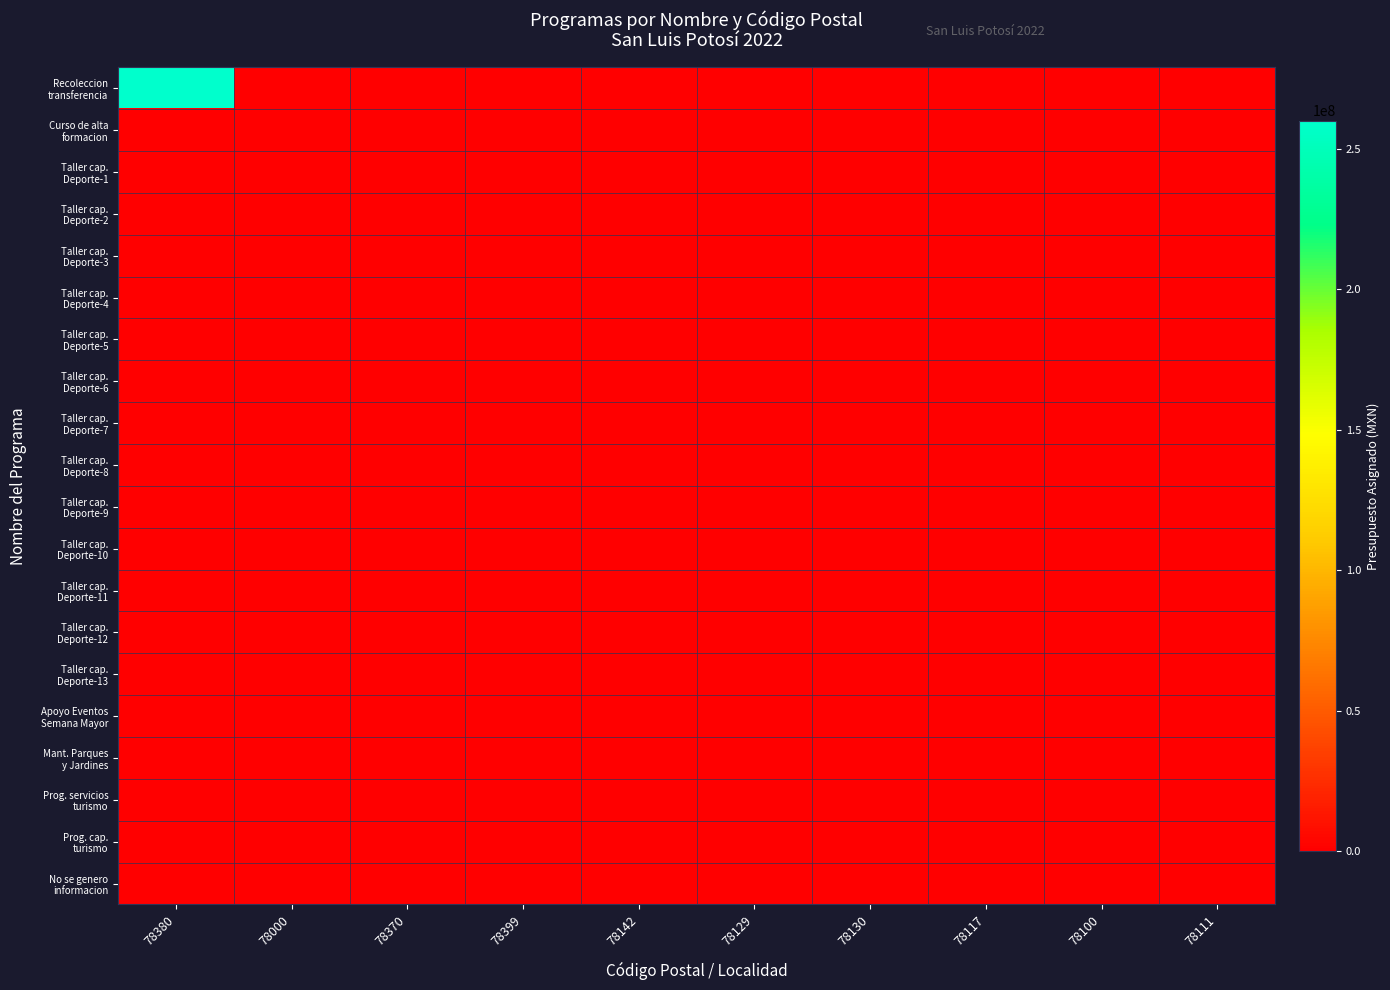

Which label corresponds to the smallest value in the chart?

78000